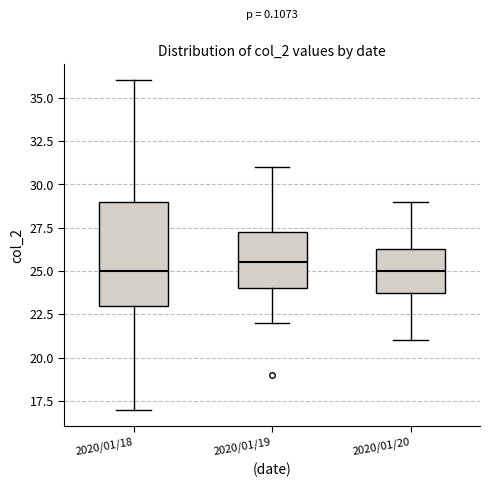

Reading left to right, read every box against the y-axis: the position of its median line, the range the box covers, and the ends of its whiskers. The values are not printed on the chart, so give them approximately, as read against the axis.

2020/01/18: median 25.0, box 23.0 to 29.0, whiskers 17.0 to 36.0
2020/01/19: median 25.5, box 24.0 to 27.5, whiskers 22.0 to 31.0
2020/01/20: median 25.0, box 24.0 to 26.5, whiskers 21.0 to 29.0